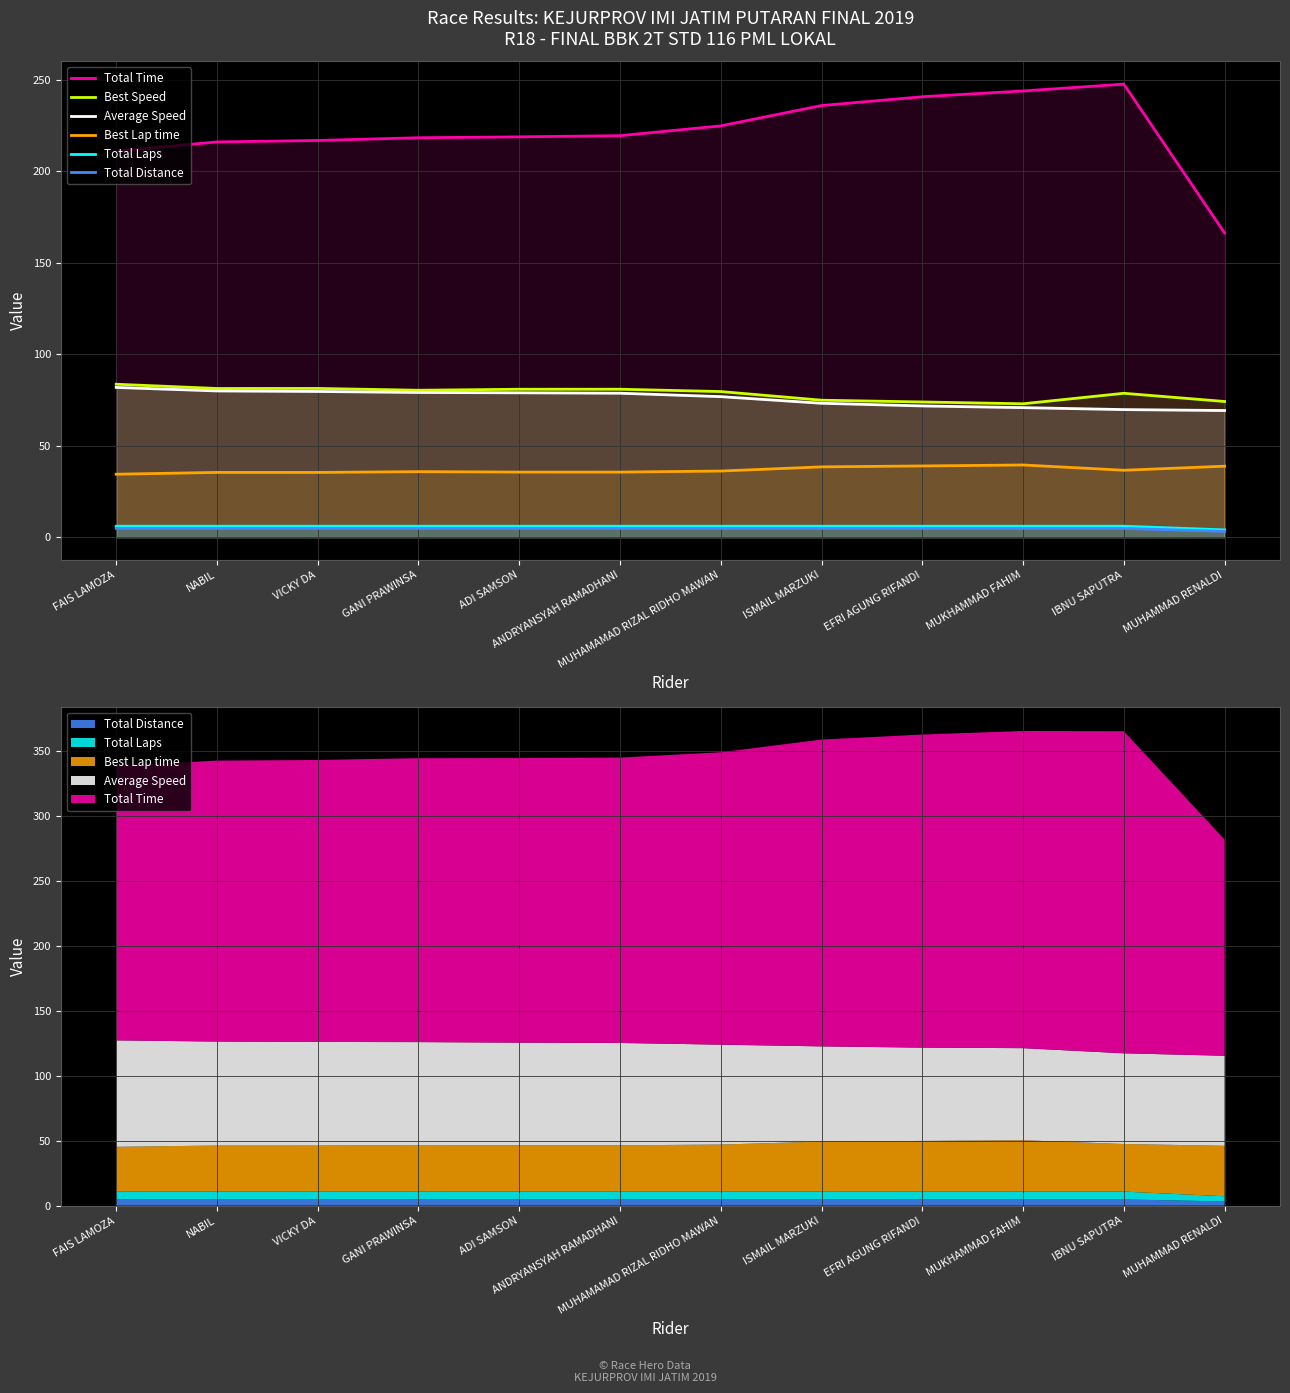

What is the greatest value displayed?

247.7